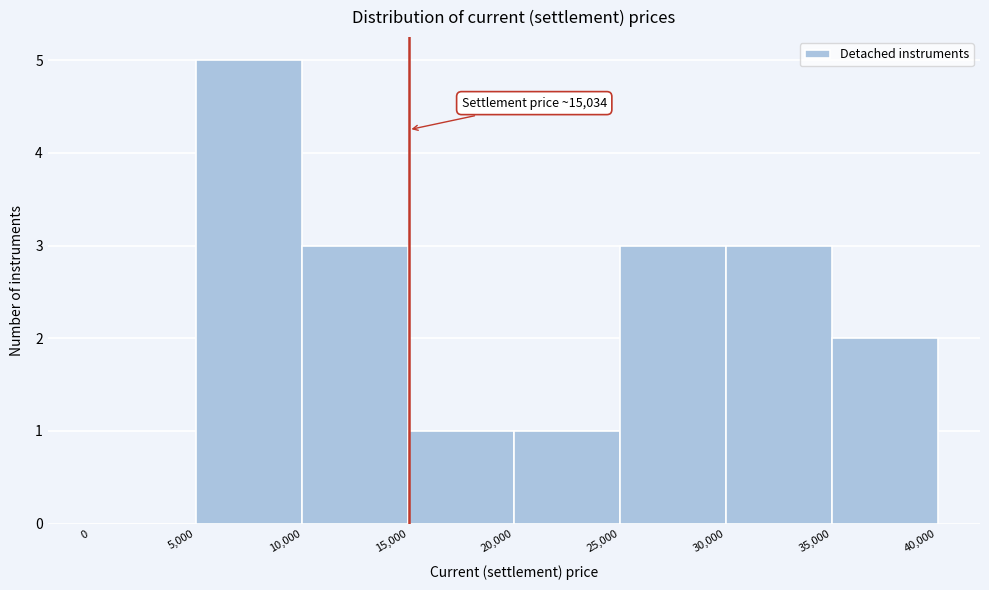

Which range on the x-axis has the tallest bar?

5,000 to 10,000